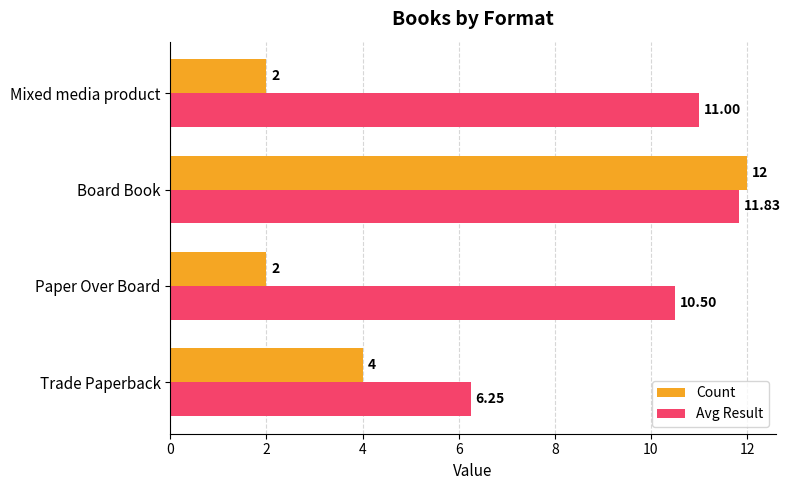

What is the sum of all Count values?

20.0